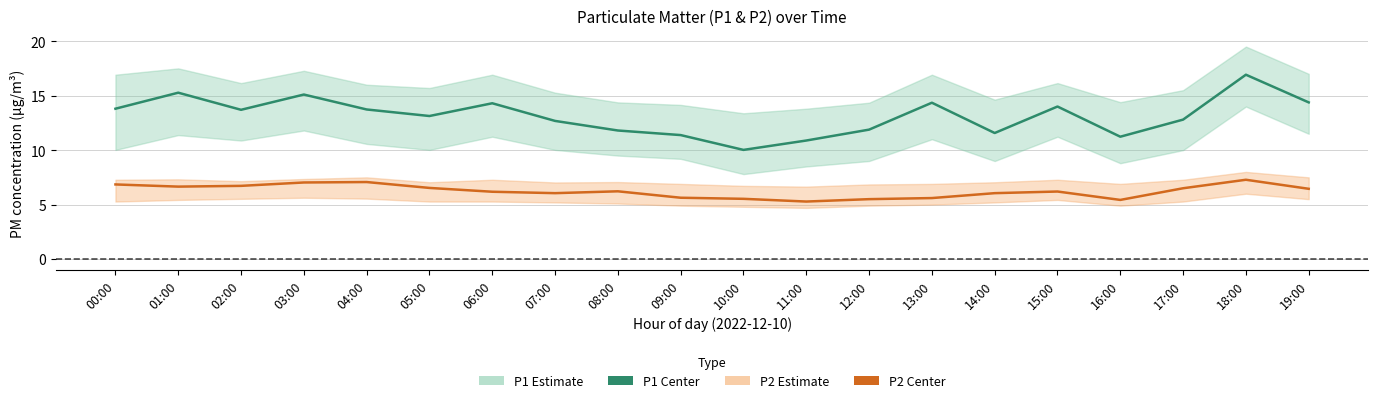

What position from the right is 17:00?

3